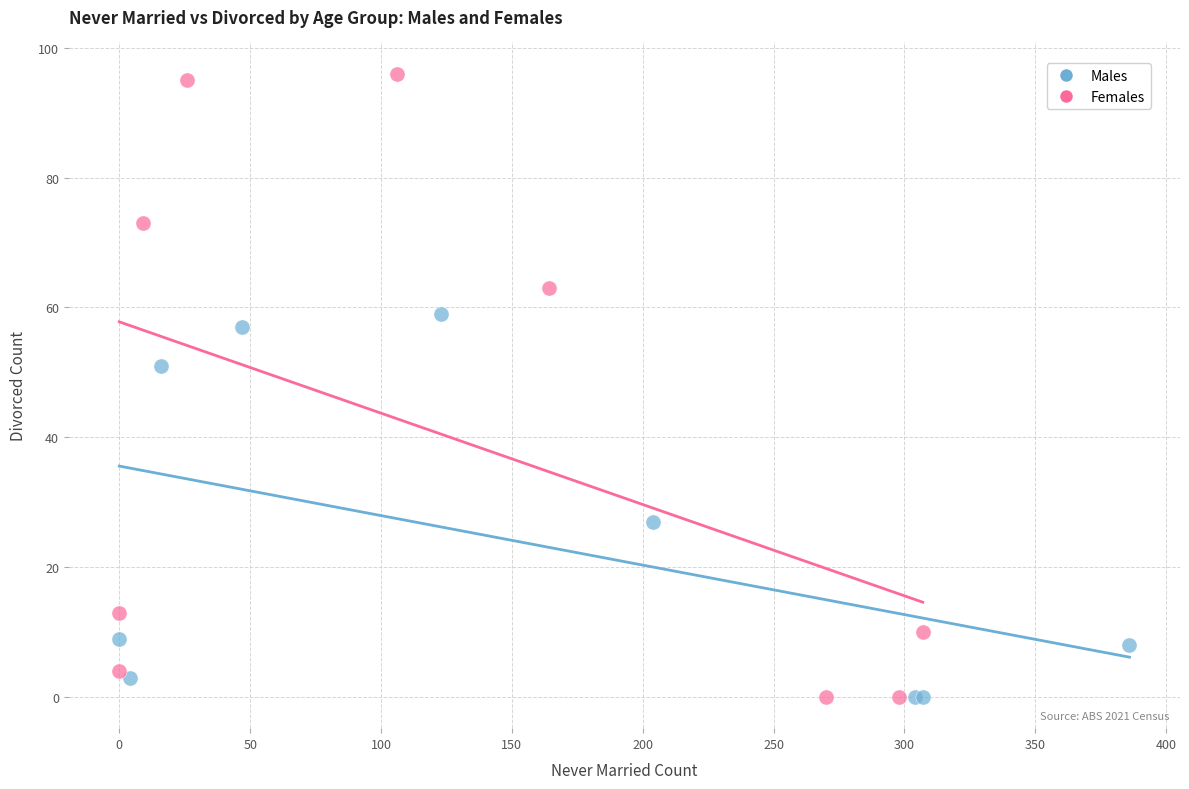

Which series reaches the maximum Y coordinate?

Females